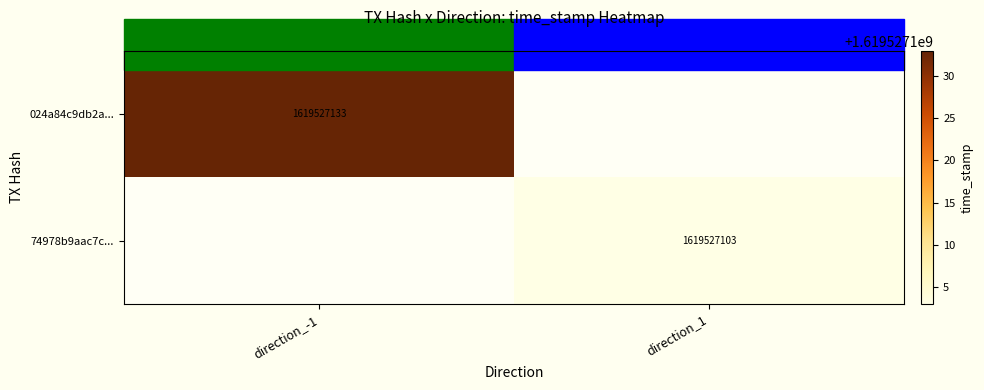

Which has a higher value, direction_1 or direction_-1?

direction_-1